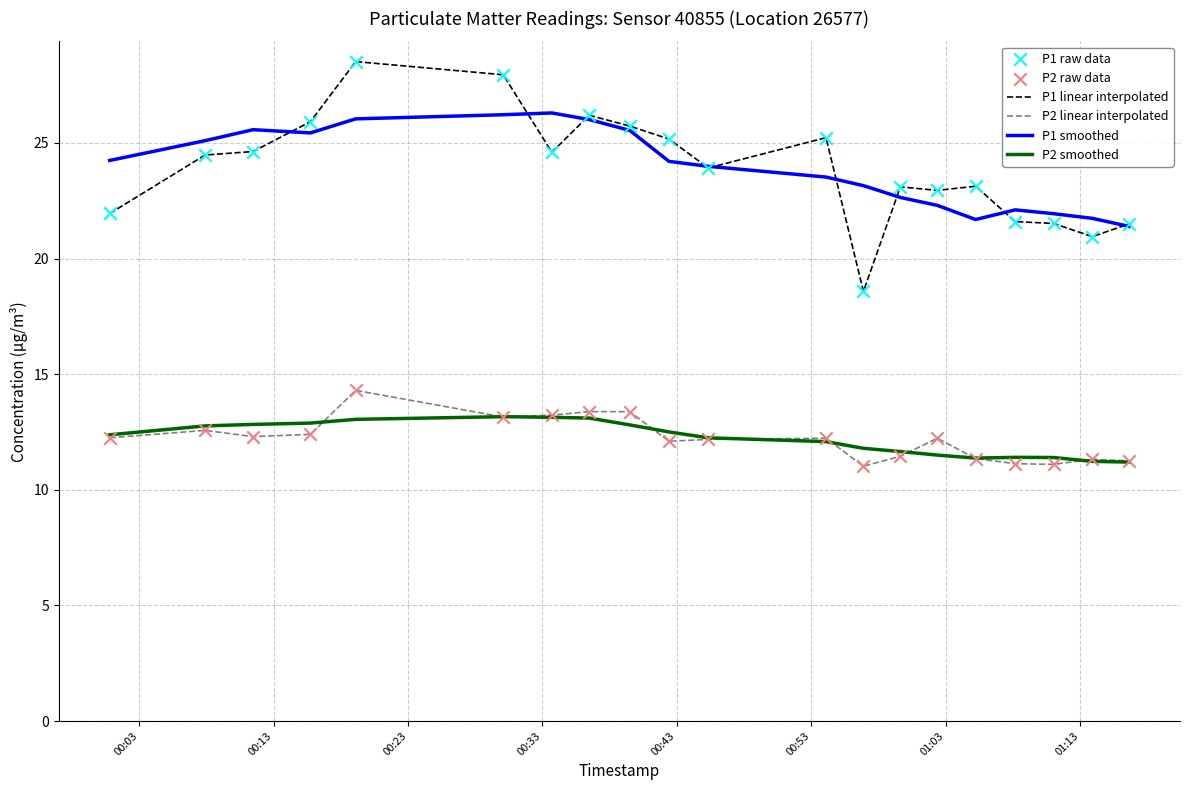

Which series has the widest spread of values?

P1 linear interpolated